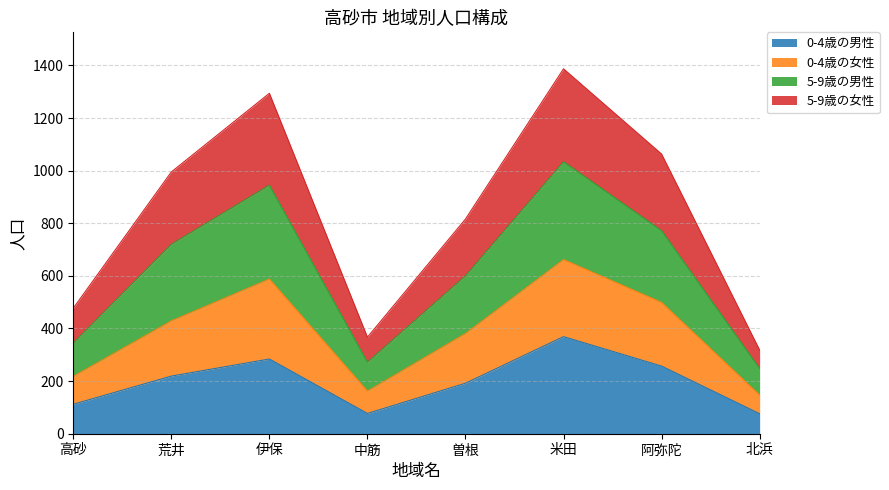

How many data points in 5-9歳の男性 are above 720?

3